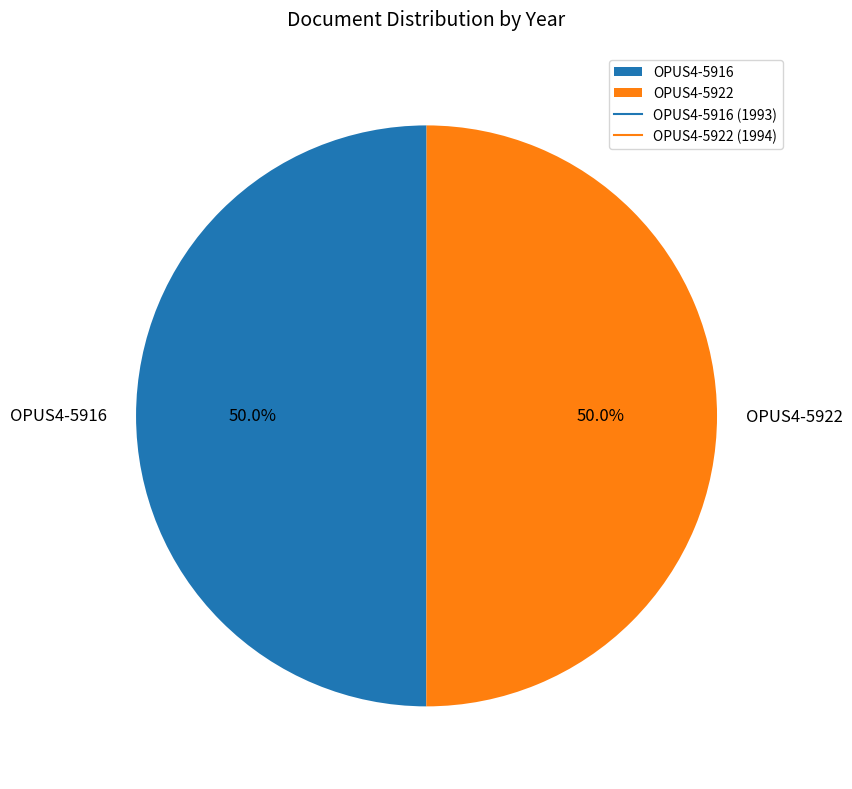

What percentage is NOT represented by OPUS4-5916?

50.0%